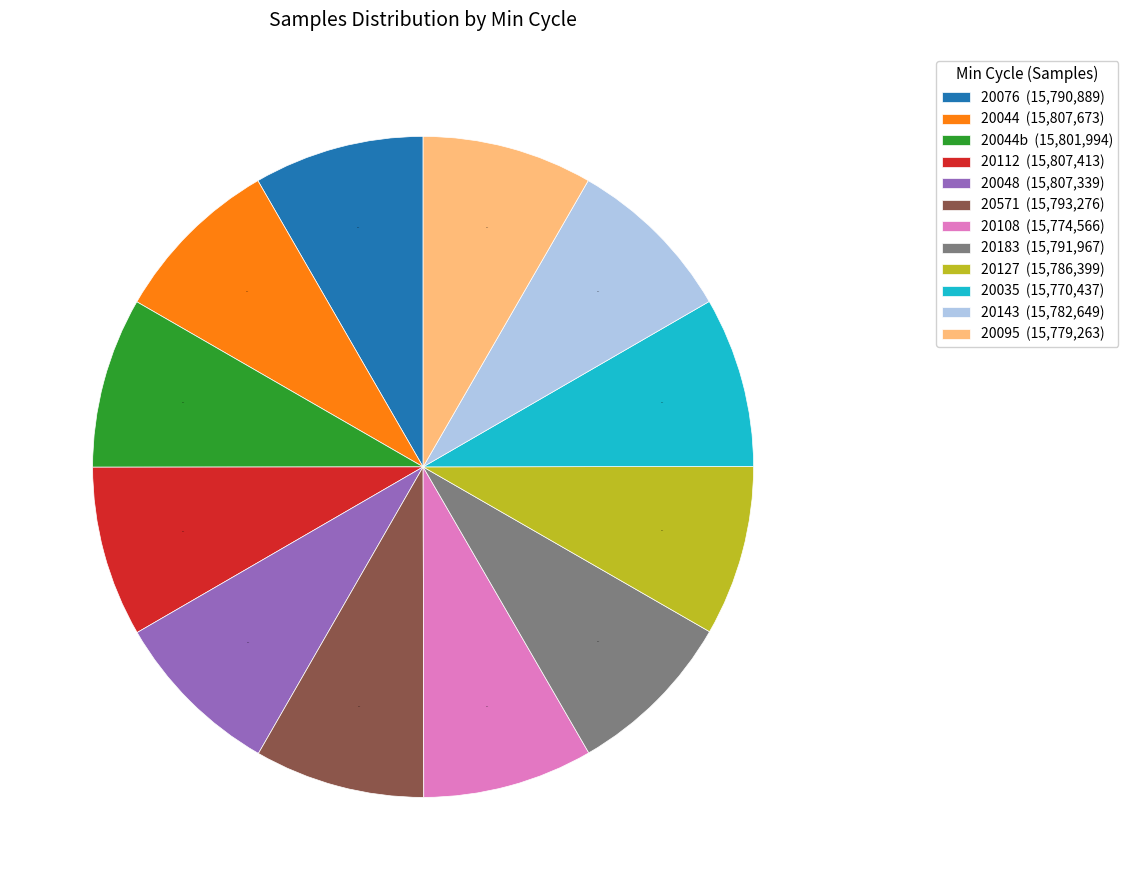

What percentage is NOT represented by 20095 (15,779,263)?

91.7%